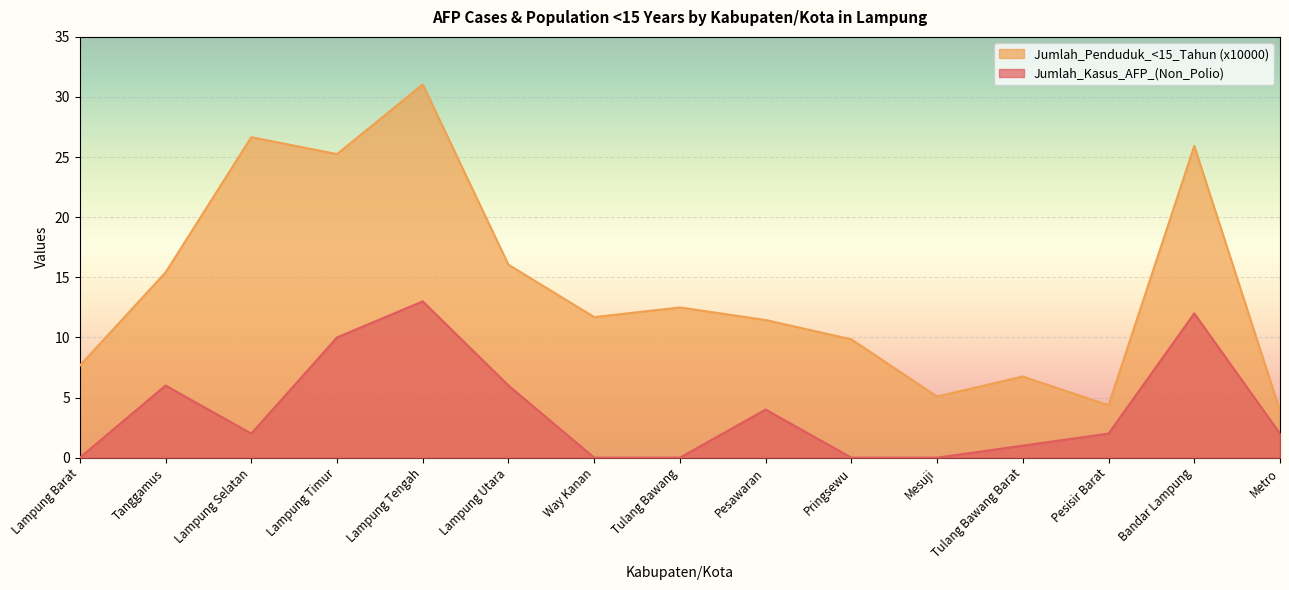

What is the sum of the Jumlah_Penduduk_<15_Tahun (x10000) values at Bandar Lampung and Lampung Tengah?

57.0